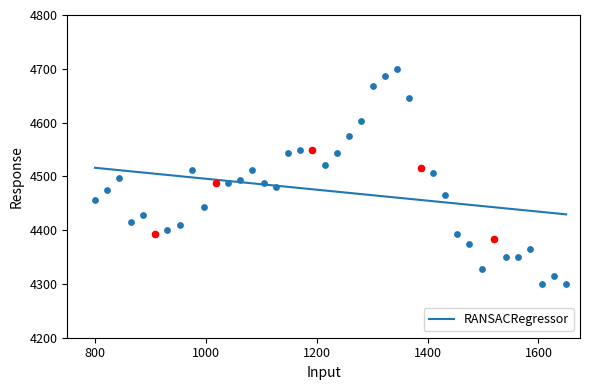

What is the minimum value for RANSACRegressor?

4429.4